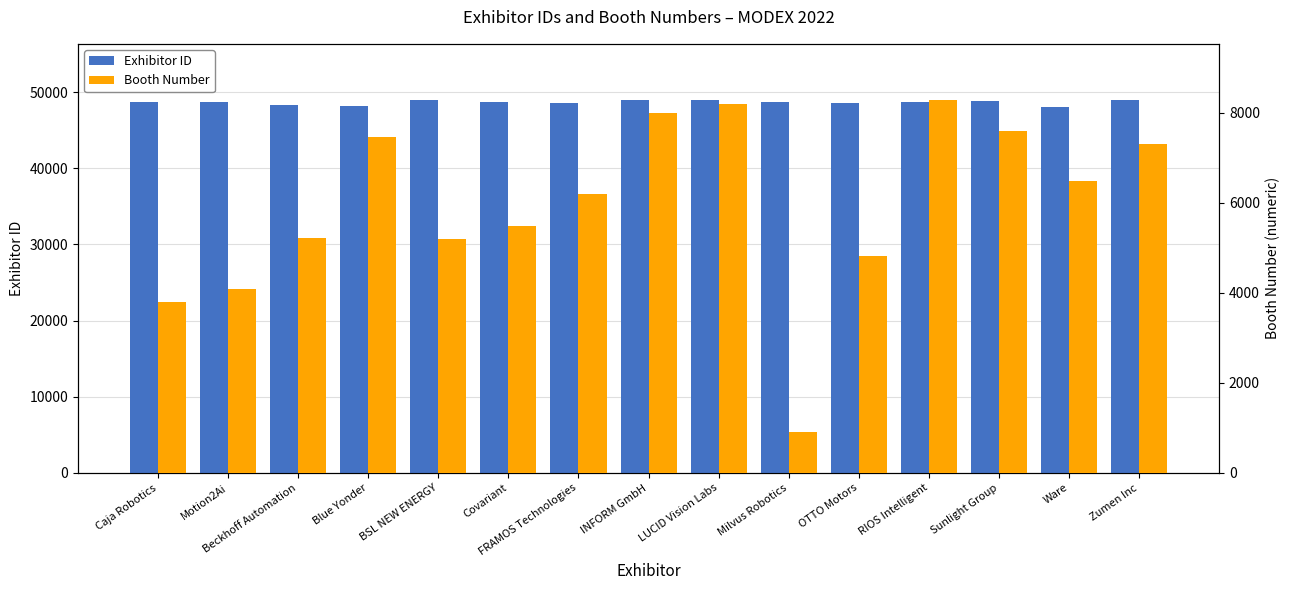

Rank the series at FRAMOS Technologies from lowest to highest value.

Booth Number, Exhibitor ID